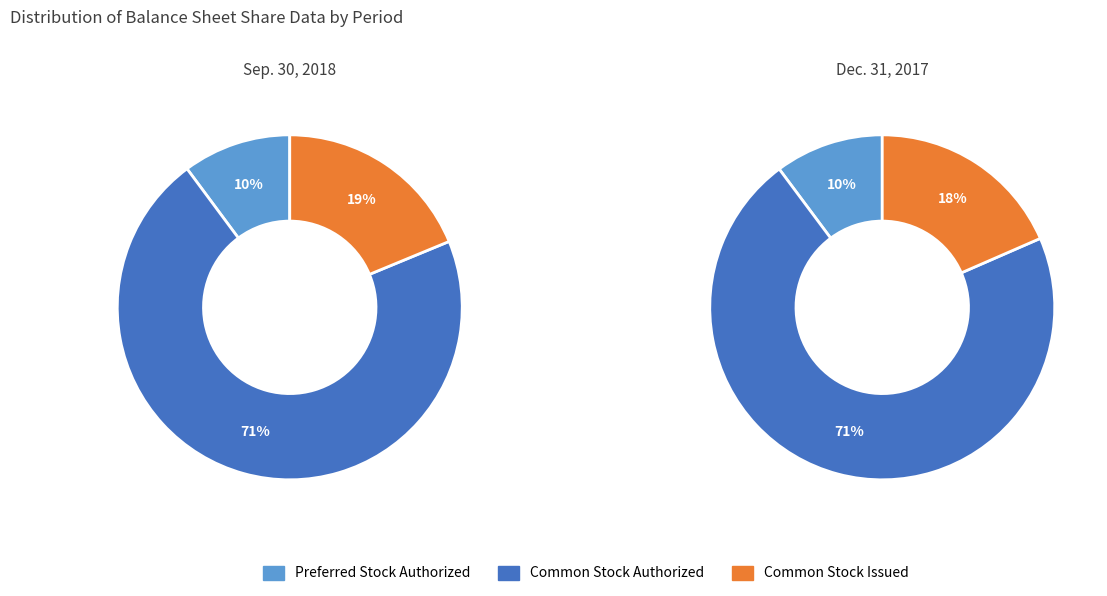

Which series changed the most between Sep. 30, 2018 and Dec. 31, 2017?

Common stock, shares issued